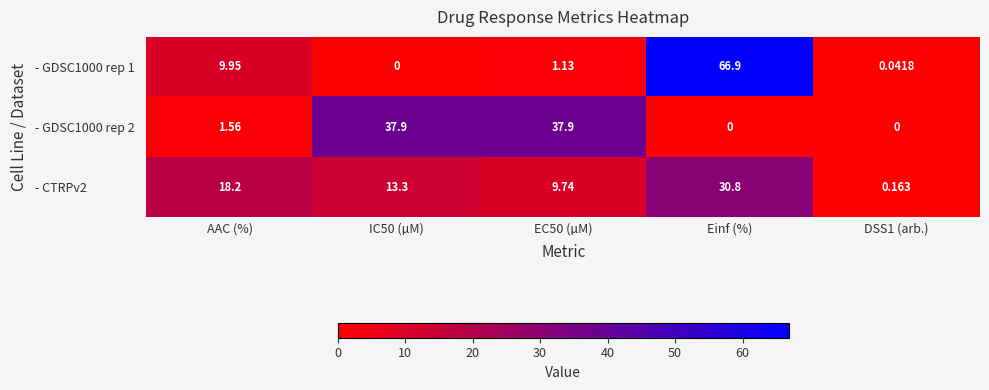

Where does the - CTRPv2 series first go above 13?

AAC (%)